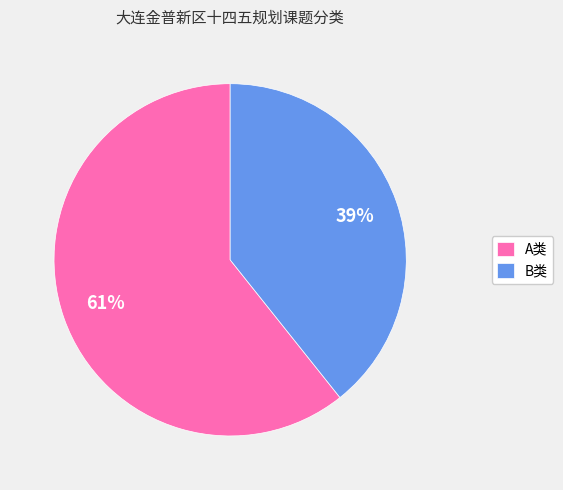

Is the sum of A类 and B类 greater than half?

Yes